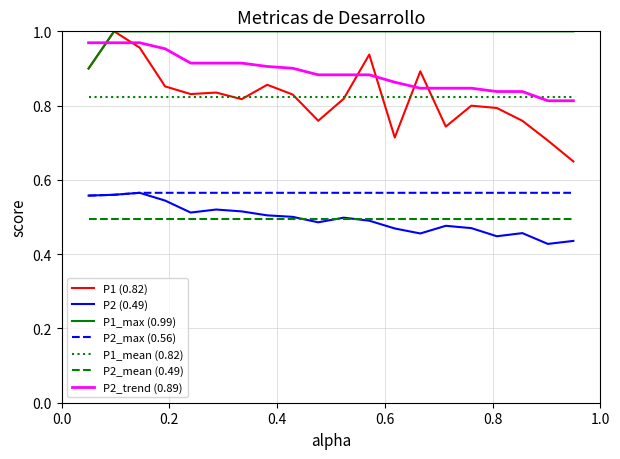

Which series has the largest total across all categories?

P1_max (0.99)